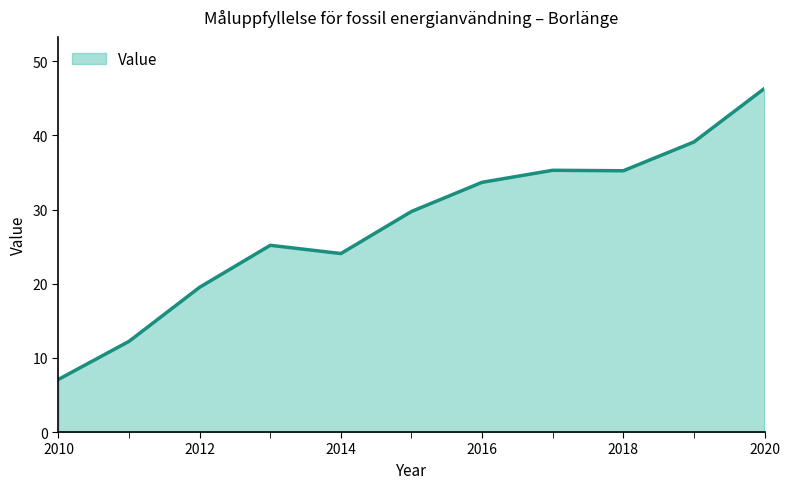

How many lines are shown in the chart?

1